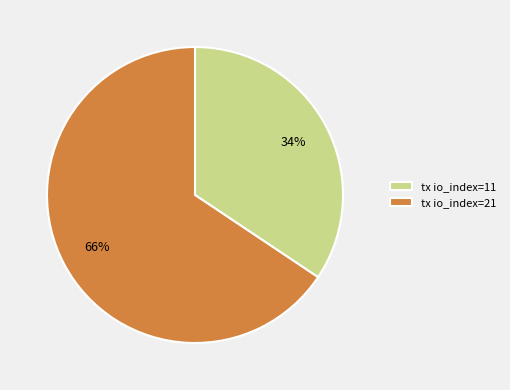

Is the sum of tx io_index=11 and tx io_index=21 greater than half?

Yes